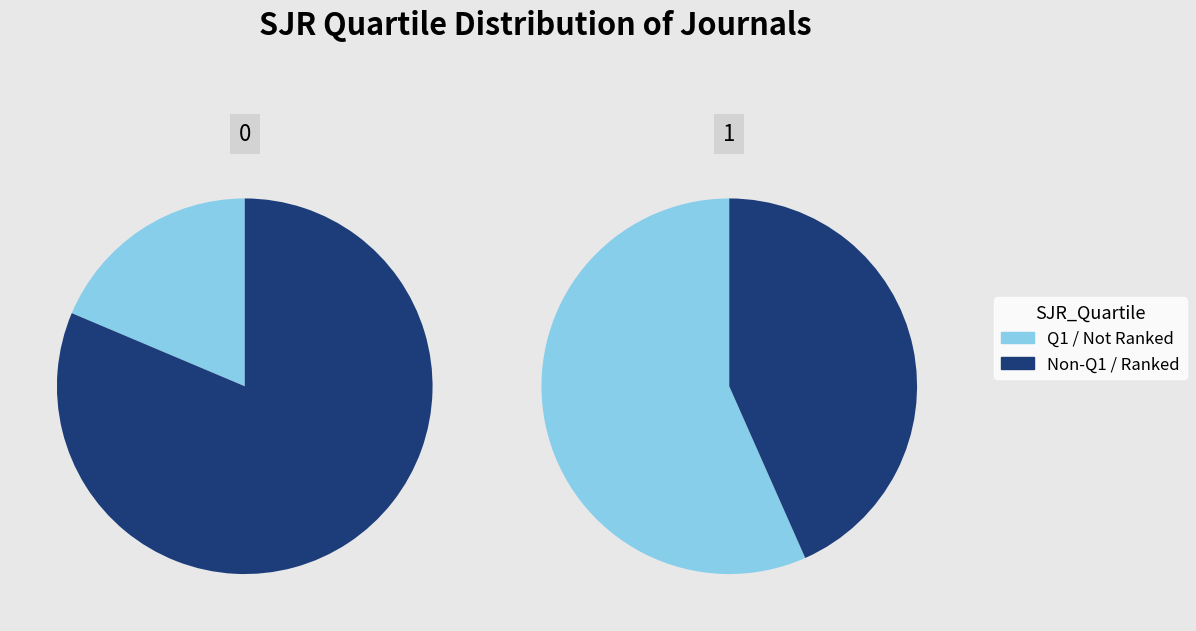

Which slice is the largest?

Q1